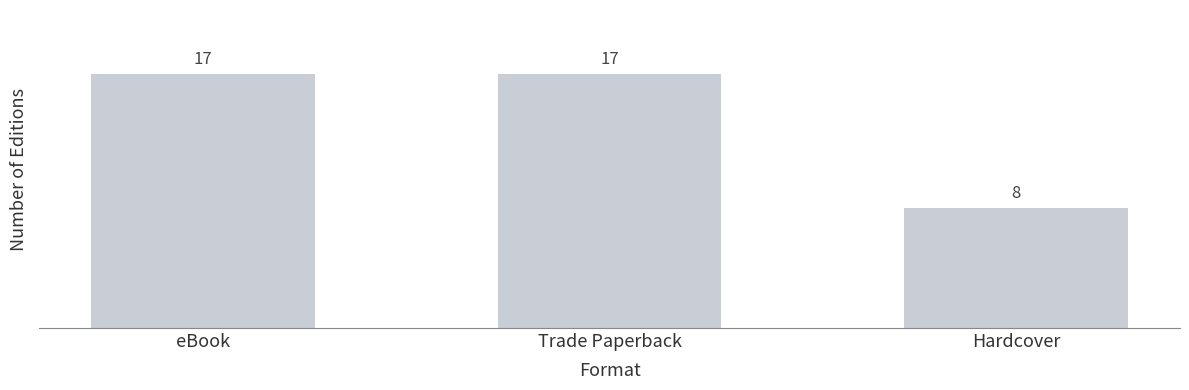

The chart shows a value of 2 at Hardcover. True or false?

False